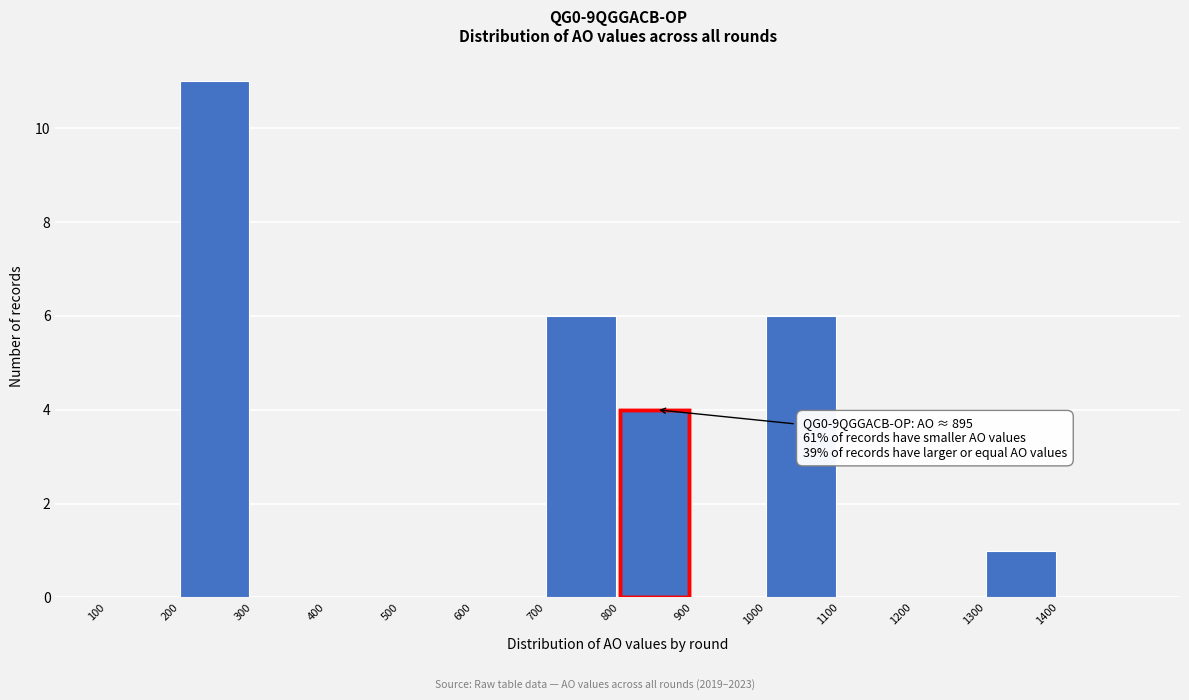

Which range on the x-axis has the tallest bar?

200 to 300